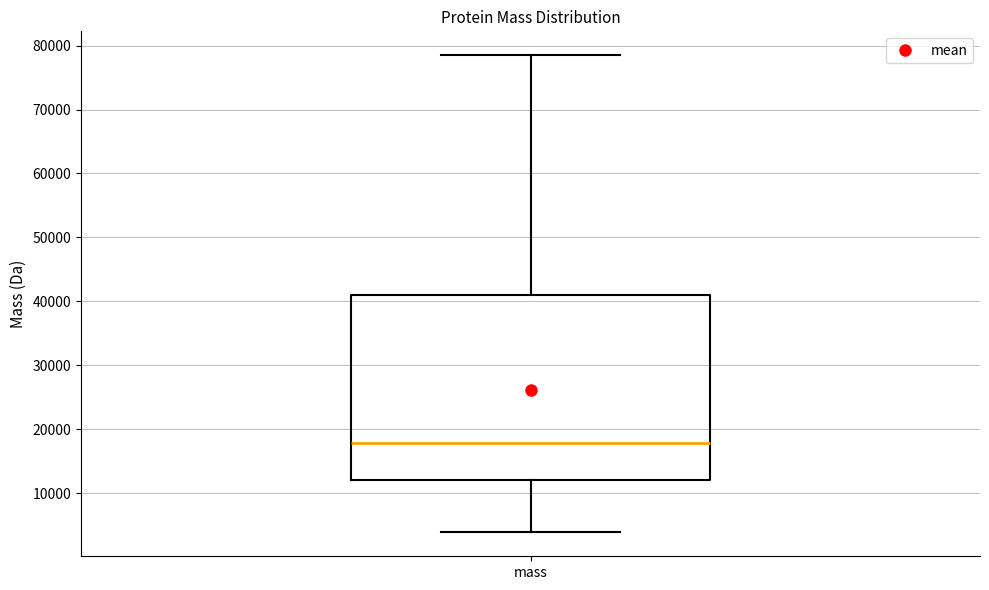

Read this box plot against the y-axis: the position of the median line, the range covered by the box, and the ends of both whiskers. The values are not printed on the chart, so give them approximately, as read against the axis.

median 18000, box 12000 to 41000, whiskers 4000 to 78000